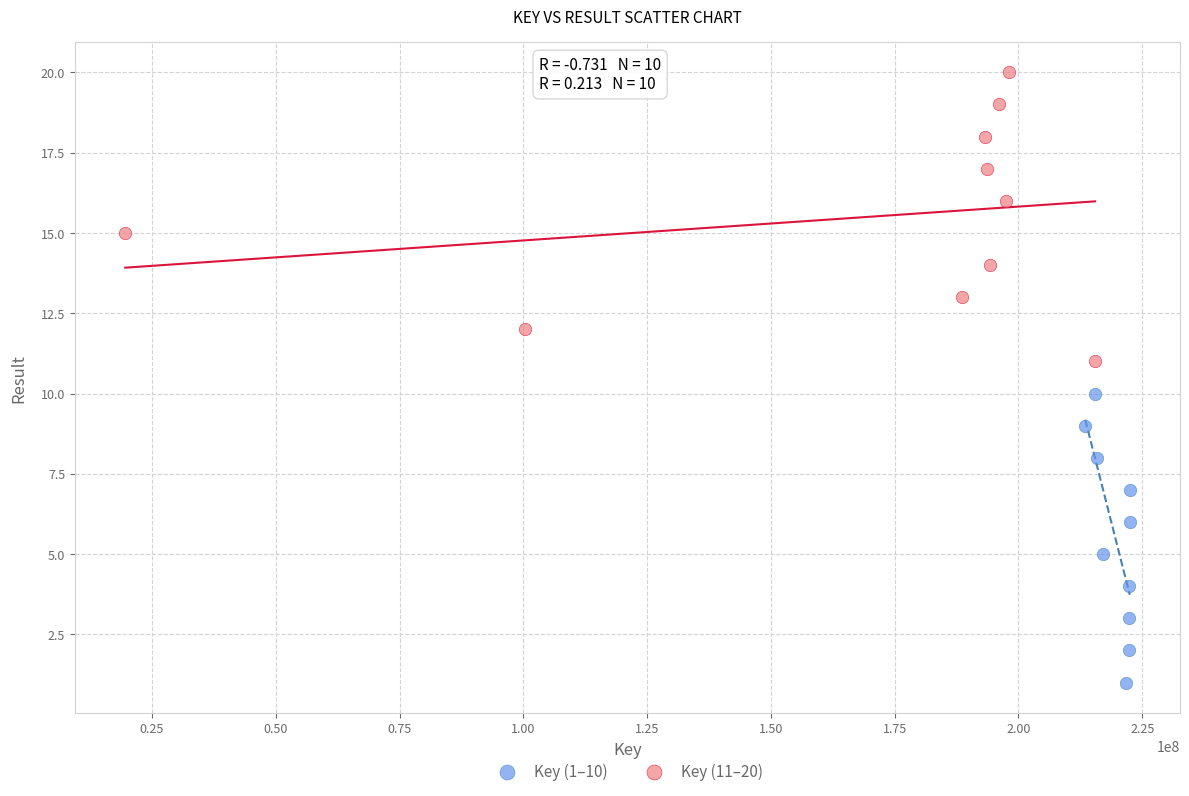

Which series reaches the maximum Y coordinate?

Key (11–20)